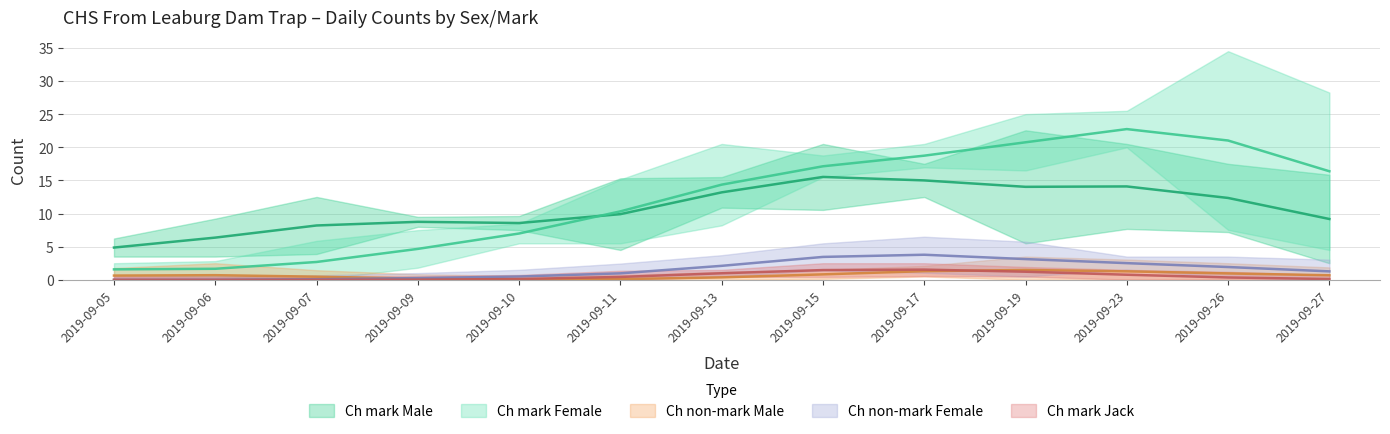

What is the greatest value displayed?

34